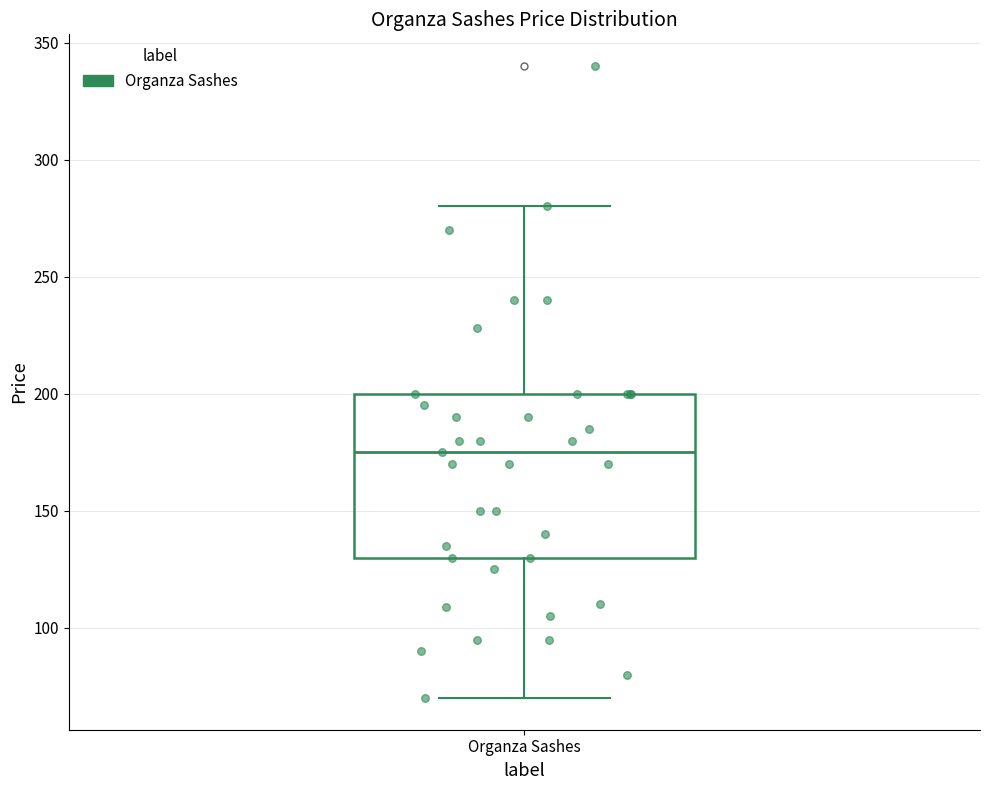

Read this box plot against the y-axis: the position of the median line, the range covered by the box, and the ends of both whiskers. The values are not printed on the chart, so give them approximately, as read against the axis.

median 175, box 130 to 200, whiskers 70 to 280